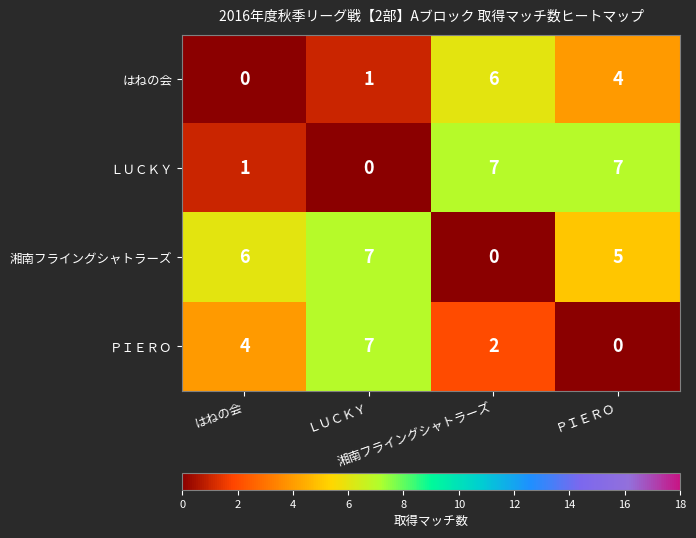

How many series are shown in this chart?

4